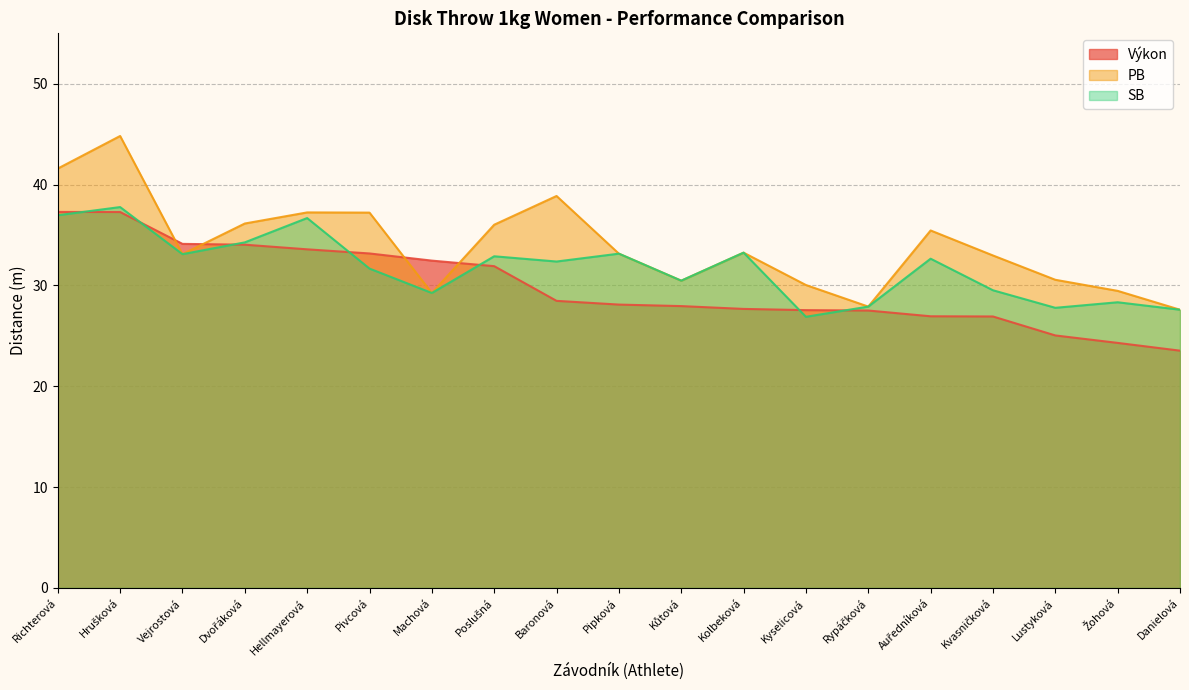

True or false: SB has a value of 33.2 at Kolbeková.

True